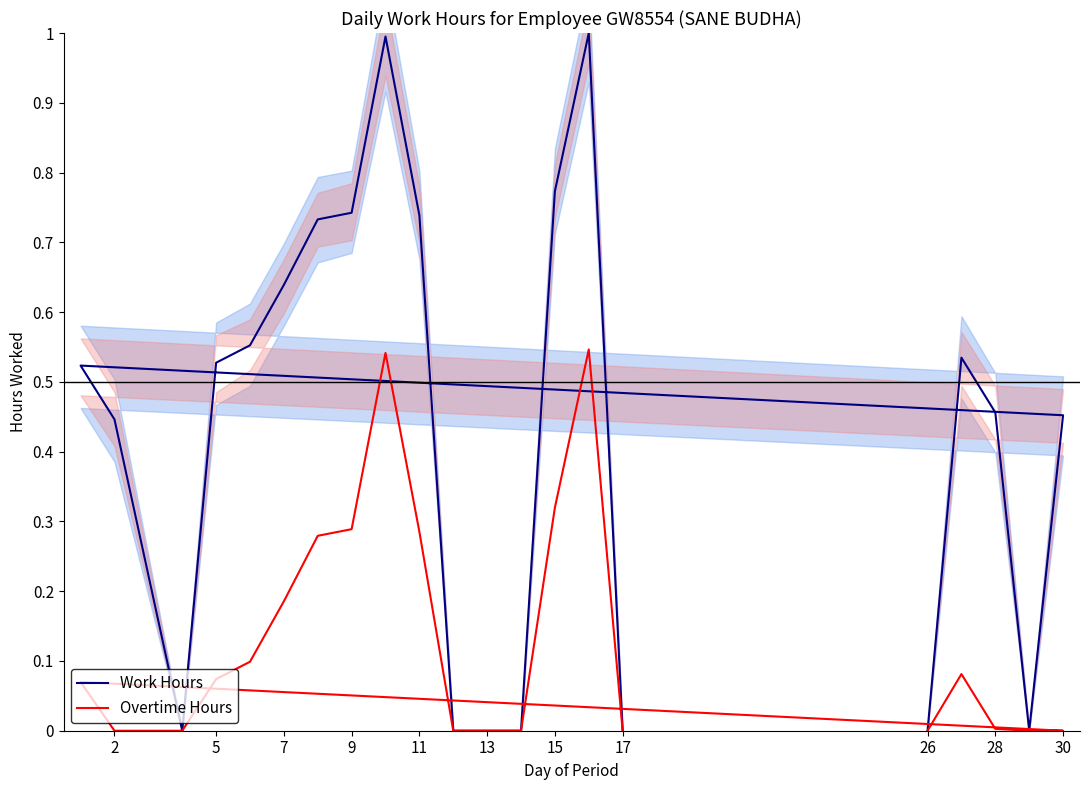

What is the maximum value shown in the chart?

1.0